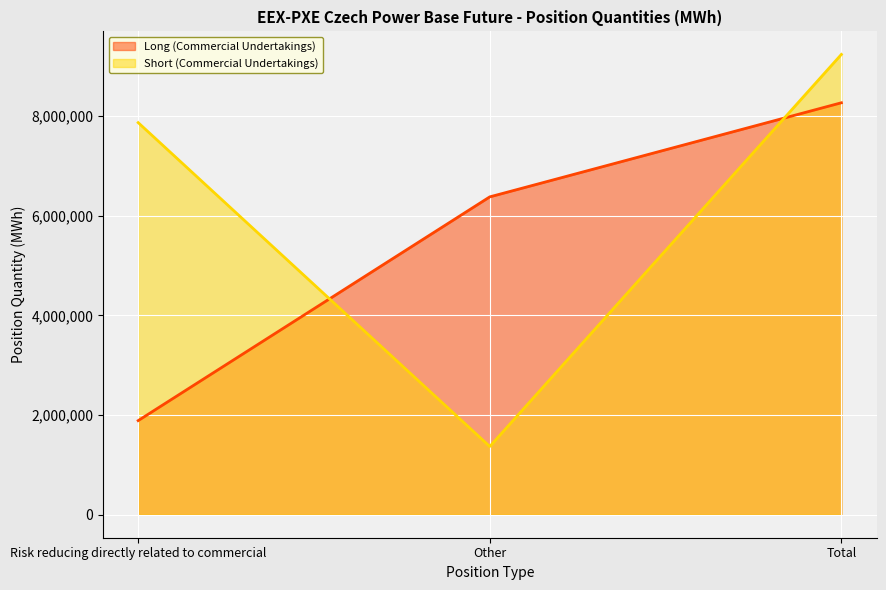

Reading left to right, what are all the values shown in this chart?

Long (Commercial Undertakings): Risk reducing directly related to commercial=1888639	Other=6379657	Total=8268296
Short (Commercial Undertakings): Risk reducing directly related to commercial=7869480	Other=1369445	Total=9238925